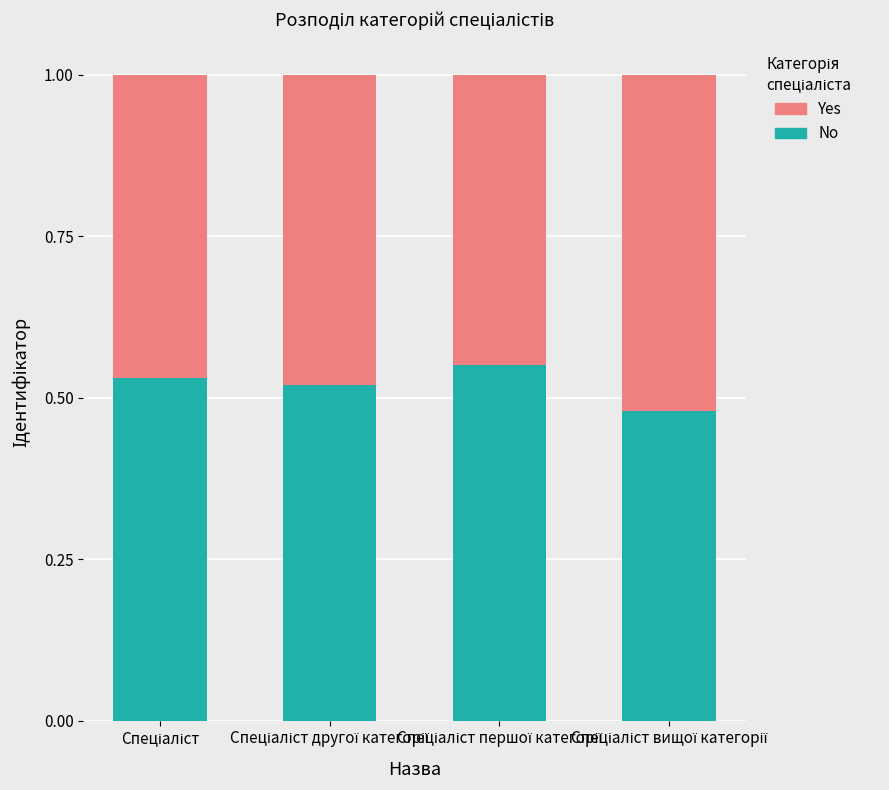

What is the sum of all No values?

2.1